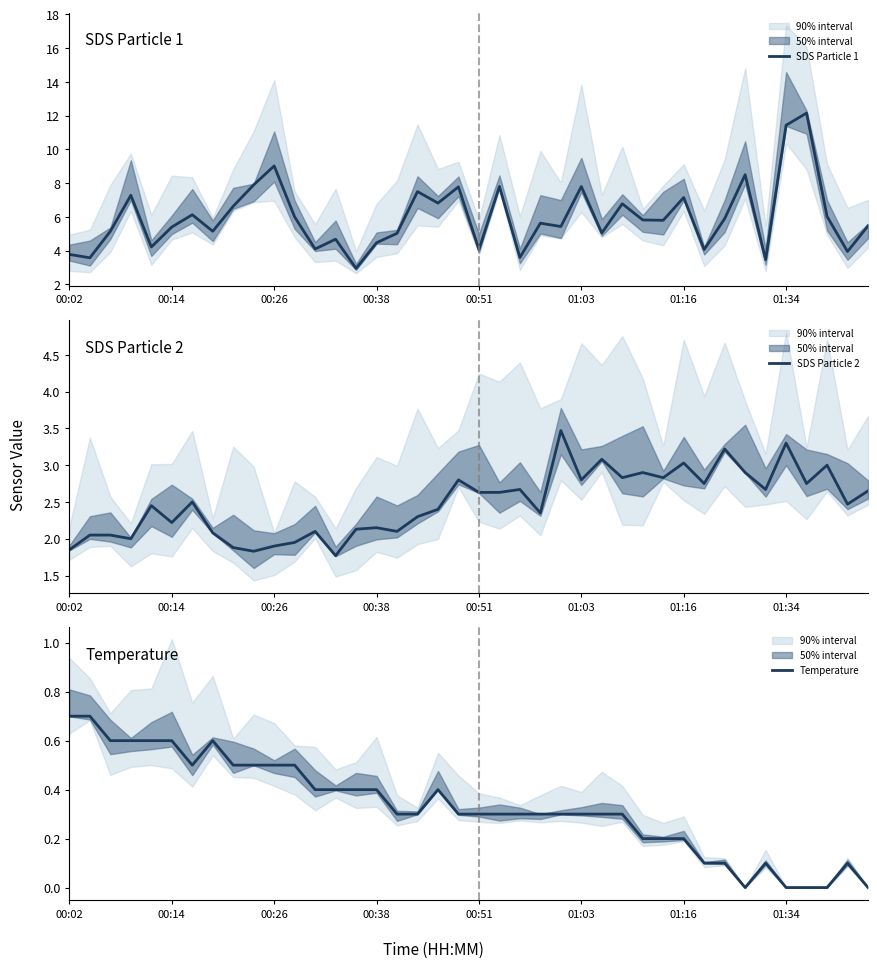

The SDS Particle 1 series shows 11.6 at 27. True or false?

False